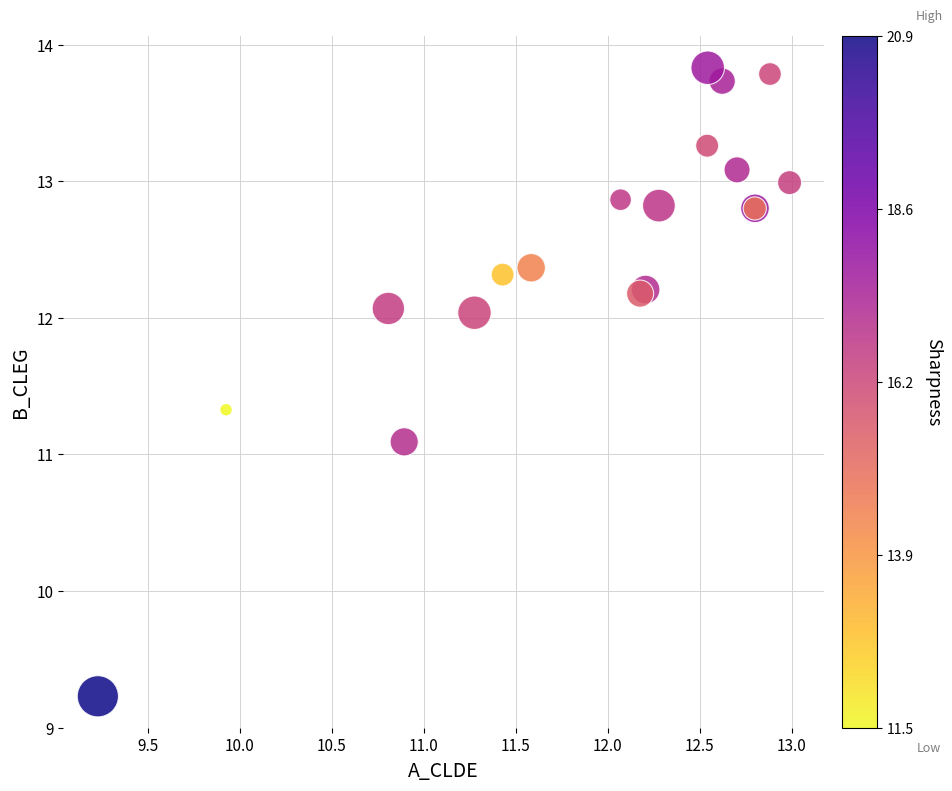

What Y value in the scatter plot is closest to 11?

11.1